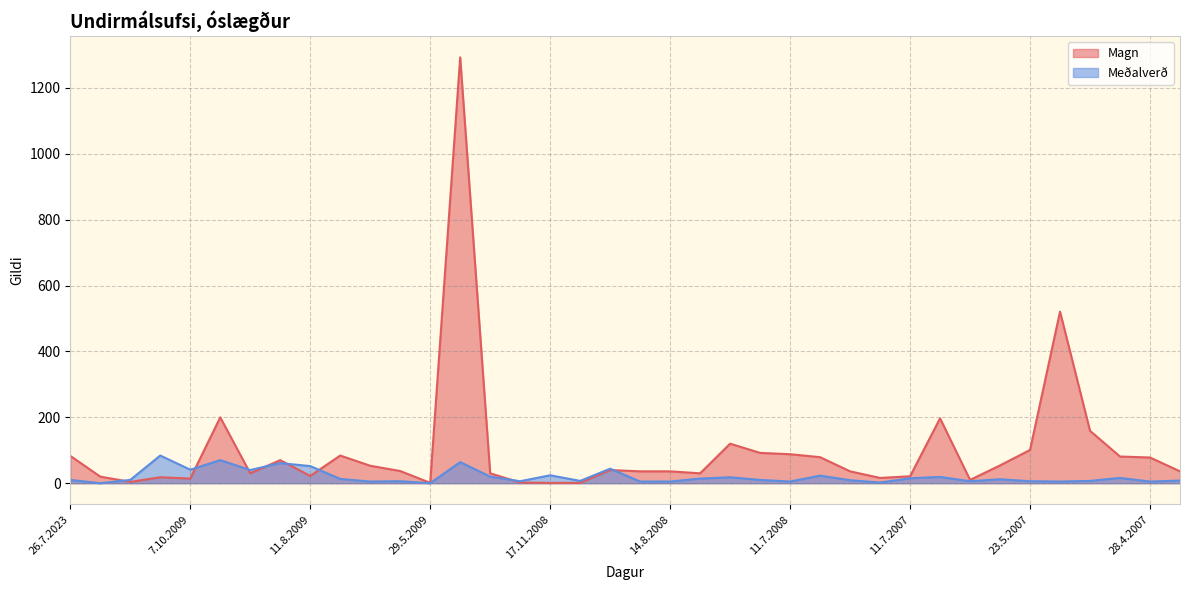

What is the difference between the Meðalverð values at 13.8.2008 and 12.6.2008?

9